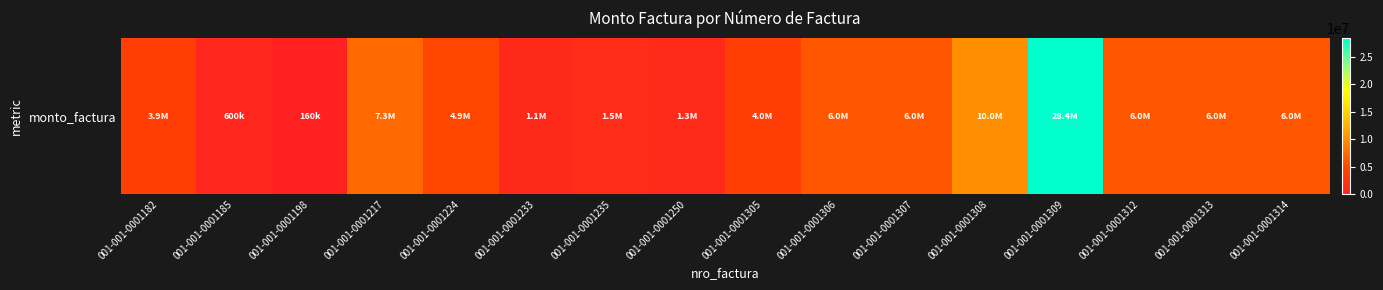

Which category has the highest value across all series?

001-001-0001309